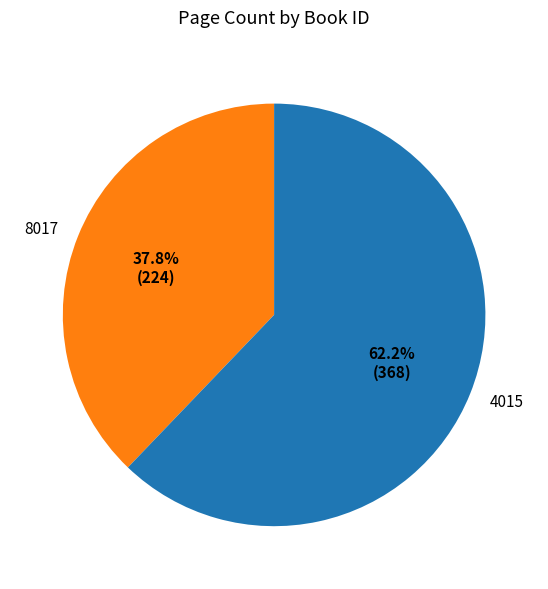

How many slices are in this pie chart?

2